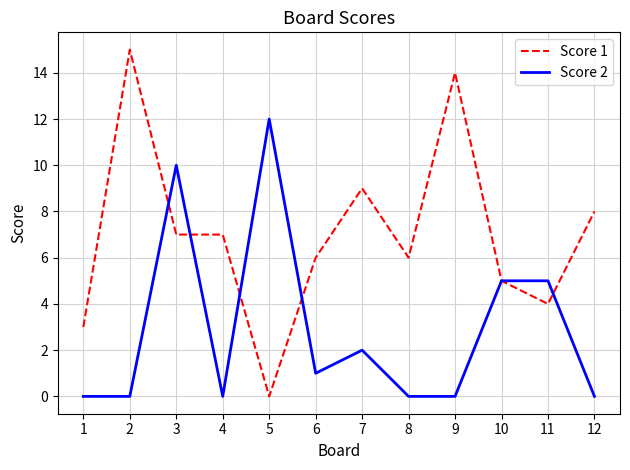

At which category is the sum across all series the highest?

3